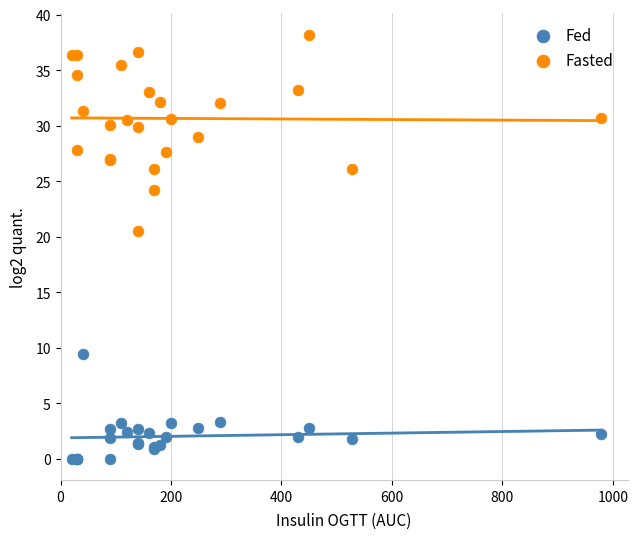

Which series contains the highest Y value?

Fasted